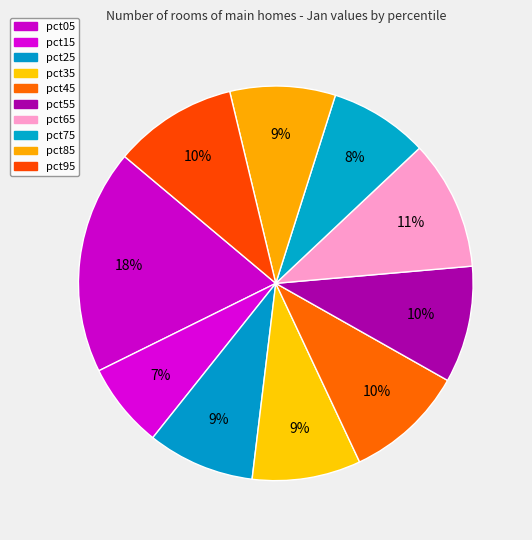

Does pct15 account for over 50% of the chart?

No